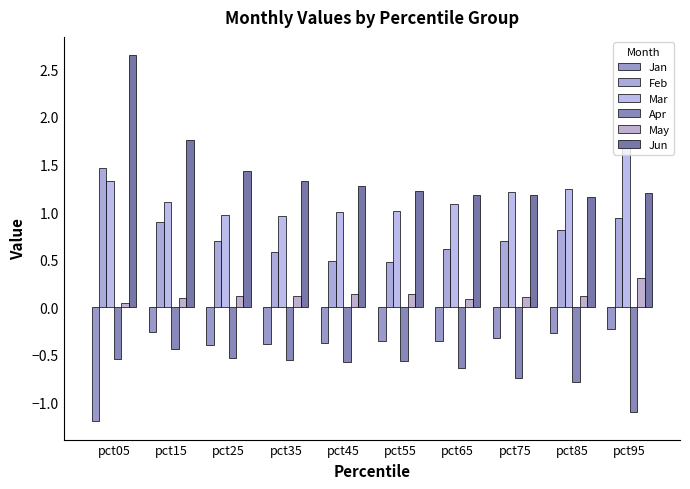

What are all the series names shown in the legend?

Jan, Feb, Mar, Apr, May, Jun